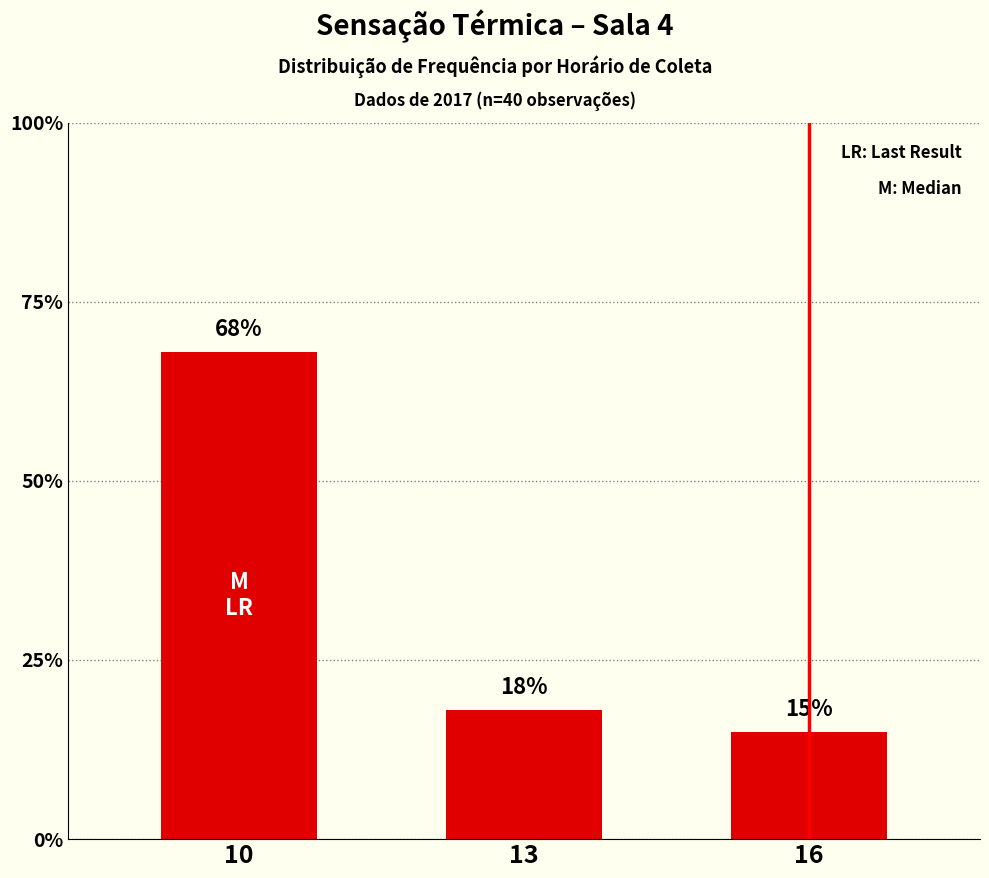

What is the sum of all values?

101